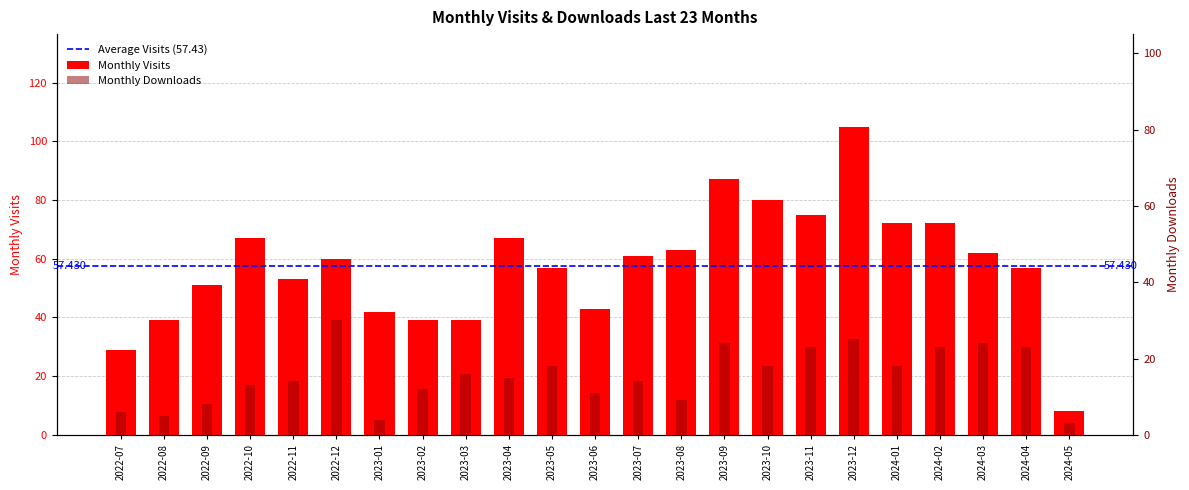

Is it true that Monthly Downloads equals 6 at 2023-08?

False